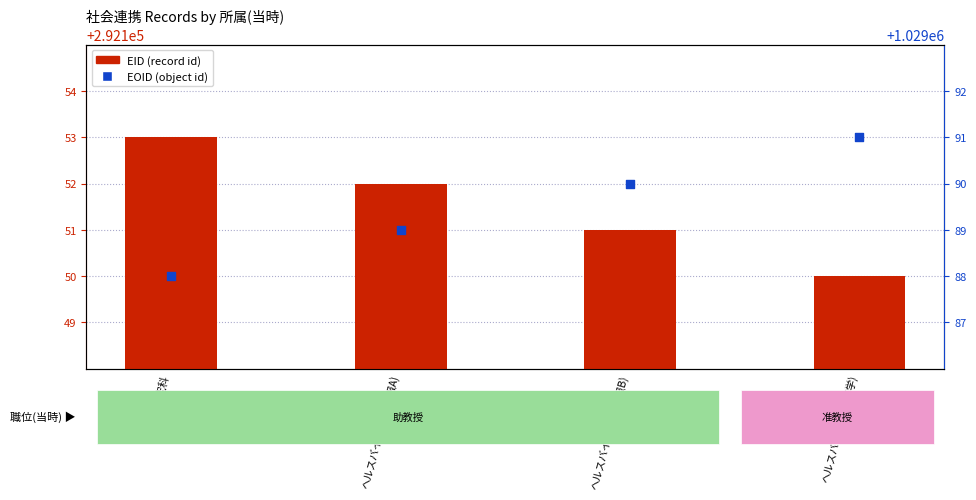

Which series contains the lowest Y value?

EID (record id)